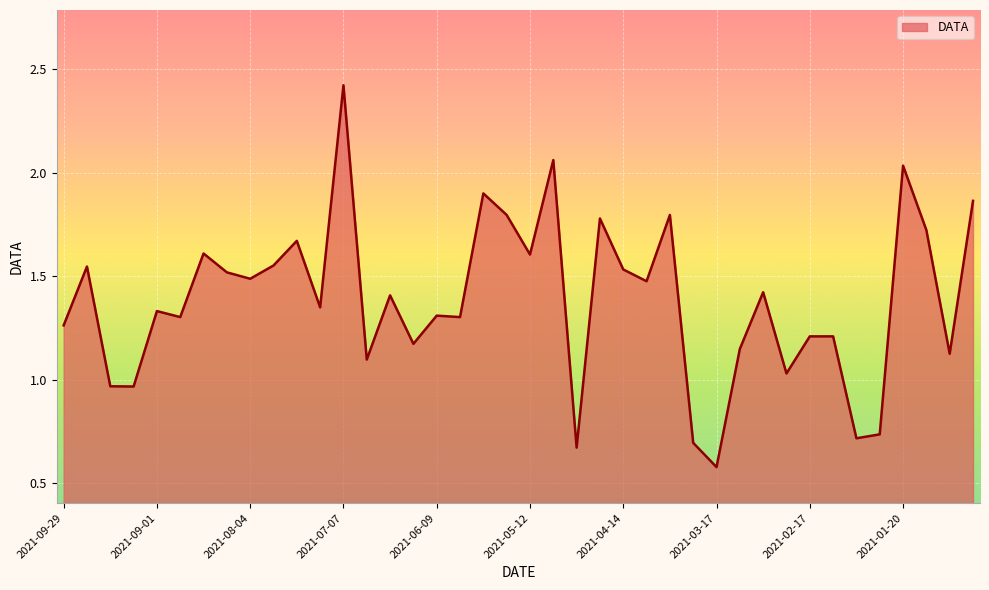

What is the minimum value shown in the chart?

0.6